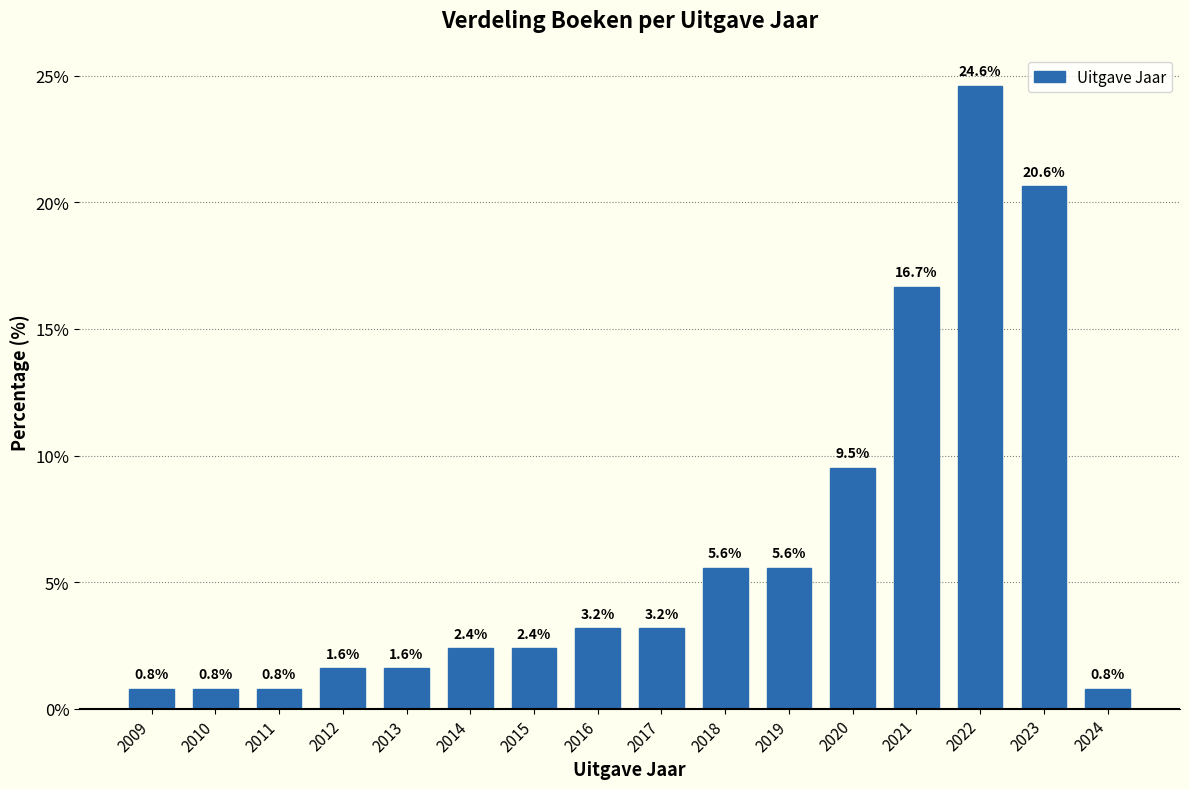

Reading left to right, transcribe all the data shown in this chart.

2009=0.8	2010=0.8	2011=0.8	2012=1.6	2013=1.6	2014=2.4	2015=2.4	2016=3.2	2017=3.2	2018=5.6	2019=5.6	2020=9.5	2021=16.7	2022=24.6	2023=20.6	2024=0.8